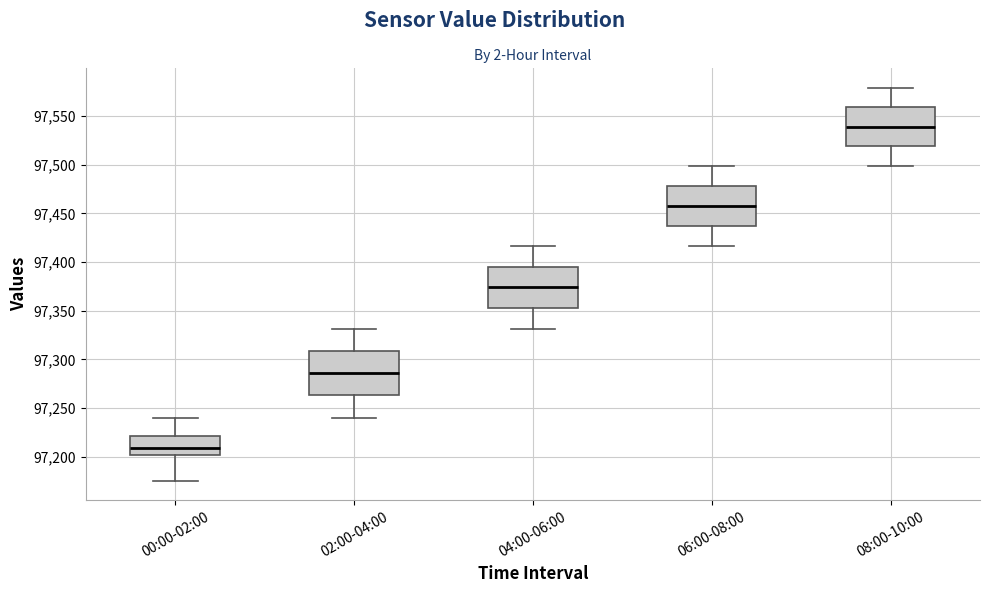

Reading left to right, transcribe this box plot: for each box, give where its median line is, the range the box spans, and where its two whiskers end, as read against the y-axis. The values are not printed on the chart, so give them approximately, as read against the axis.

00:00-02:00: median 97210, box 97200 to 97220, whiskers 97175 to 97240
02:00-04:00: median 97285, box 97265 to 97310, whiskers 97240 to 97330
04:00-06:00: median 97375, box 97350 to 97395, whiskers 97330 to 97415
06:00-08:00: median 97460, box 97435 to 97480, whiskers 97415 to 97500
08:00-10:00: median 97540, box 97520 to 97560, whiskers 97500 to 97580